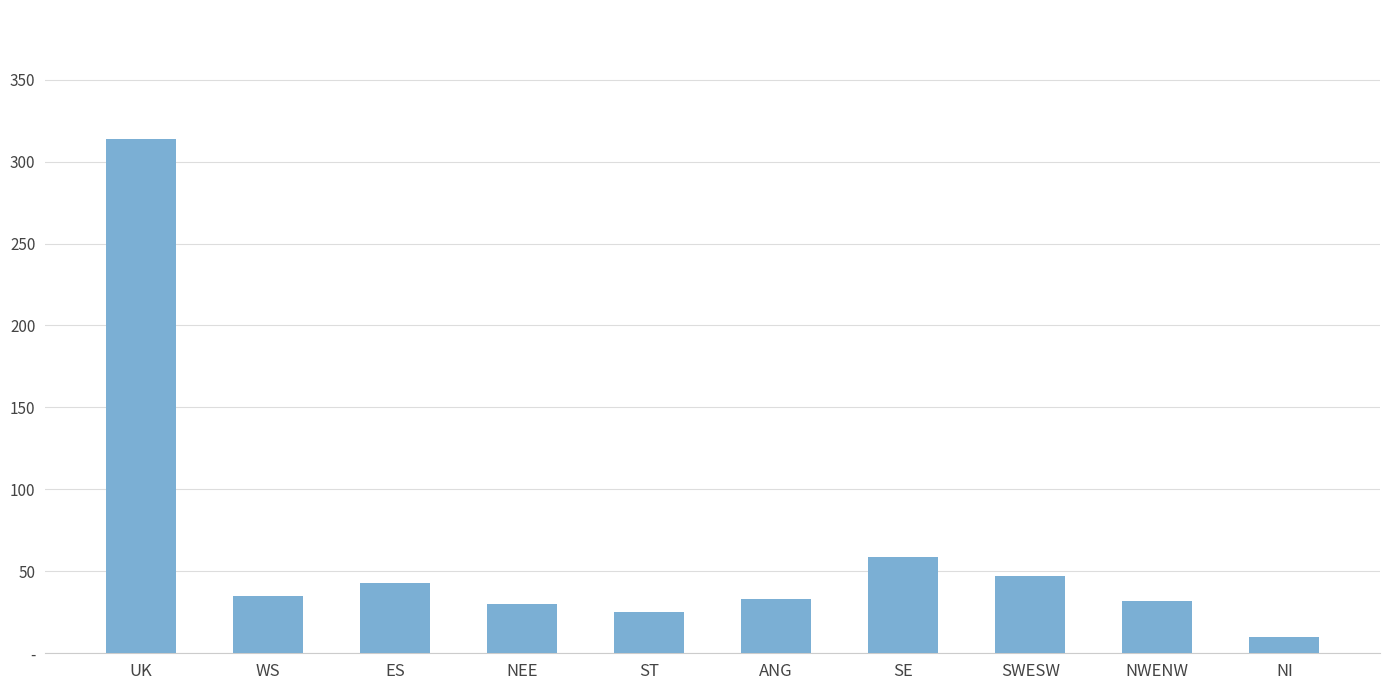

Which category has the highest value across all series?

UK